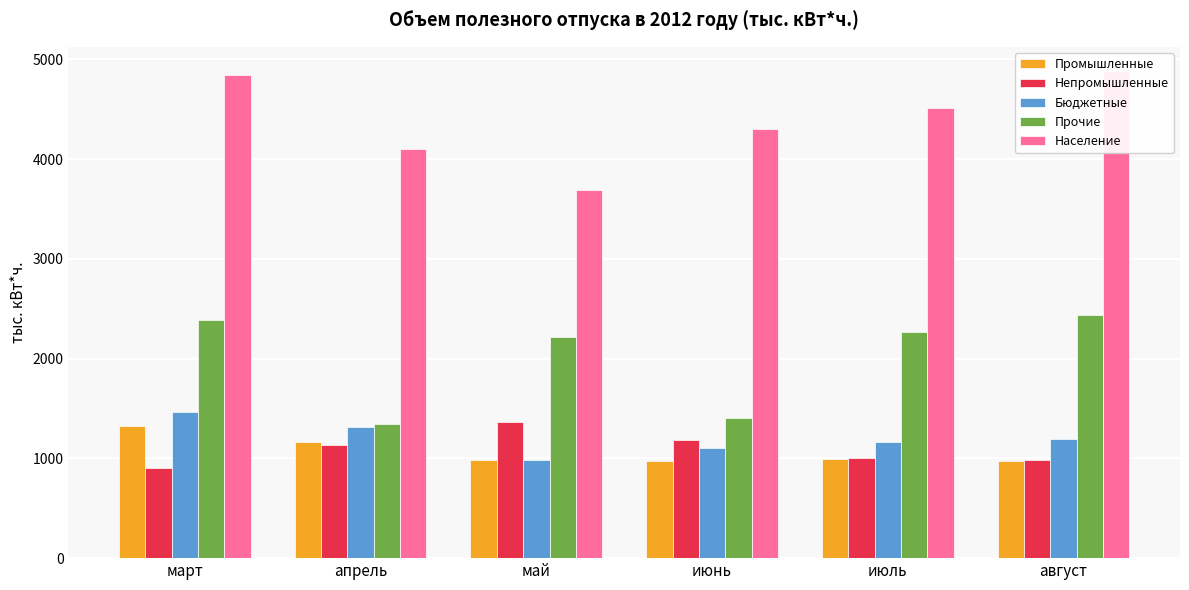

At which category is the sum across all series the highest?

март